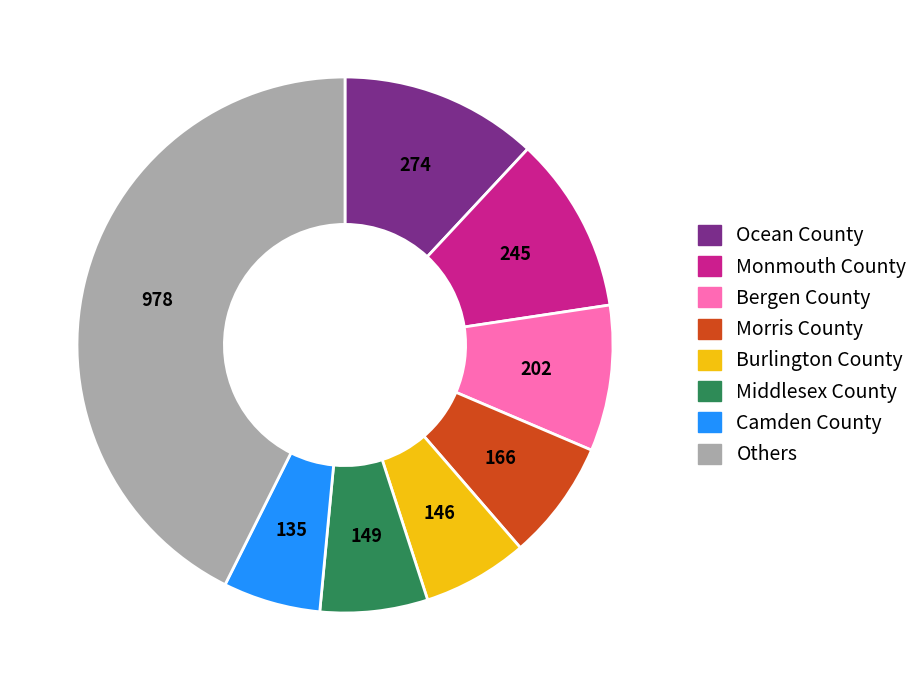

Is there any slice that represents more than half of the pie?

No